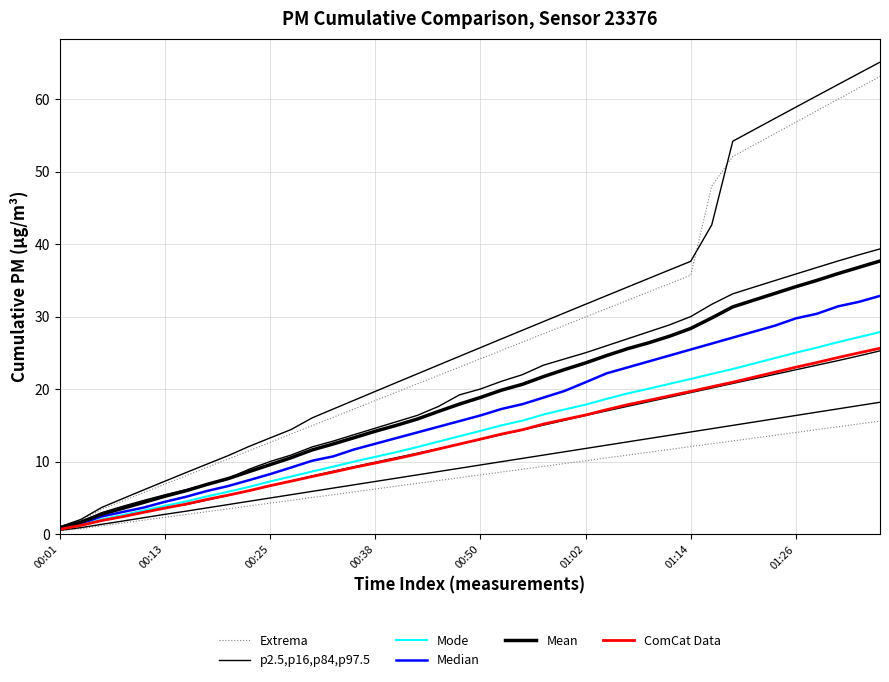

What is the label of the 22nd point from the left?

21